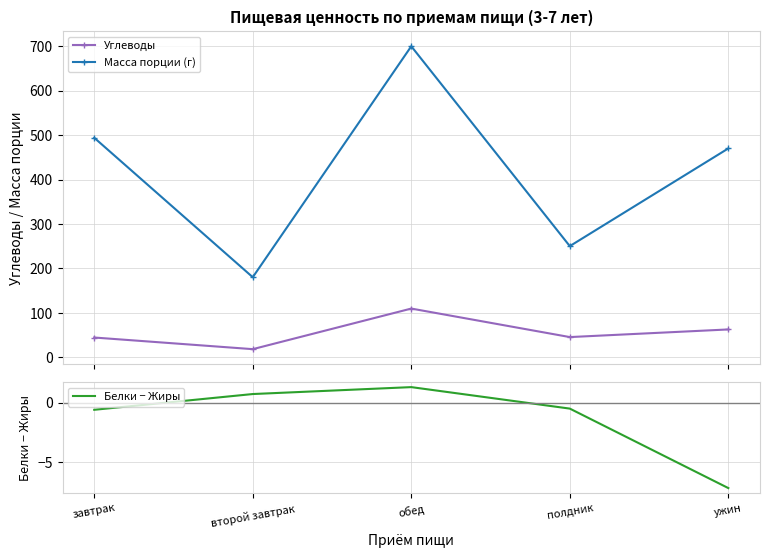

True or false: Масса порции (г) has more than 2 interior local peaks.

False